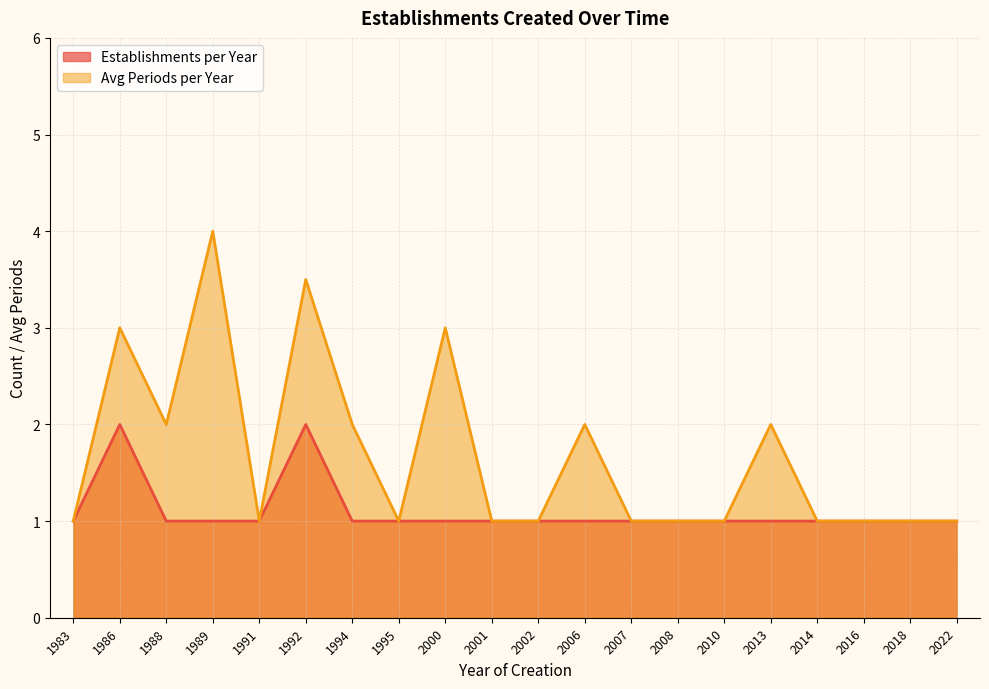

What is the difference between the maximum and minimum values in the Avg Periods per Year series?

3.0